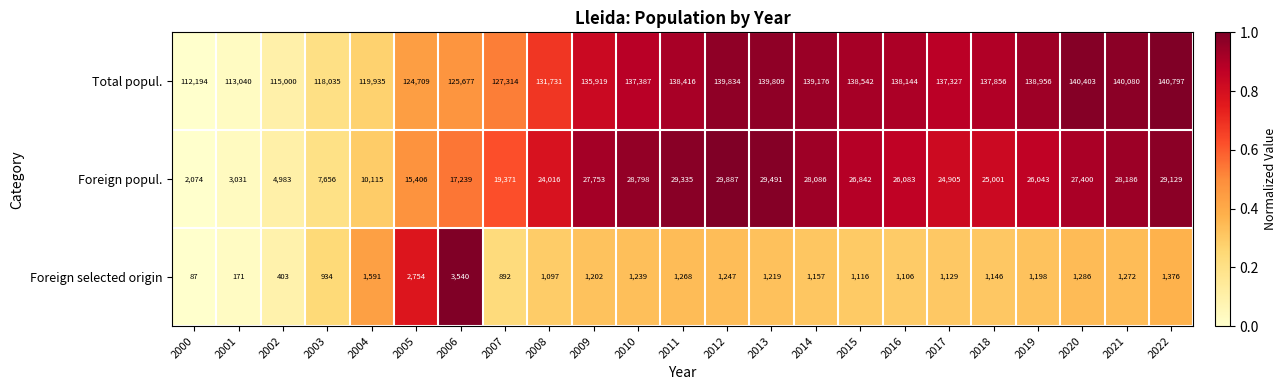

Which series changed the most between 2002 and 2007?

Foreign popul.